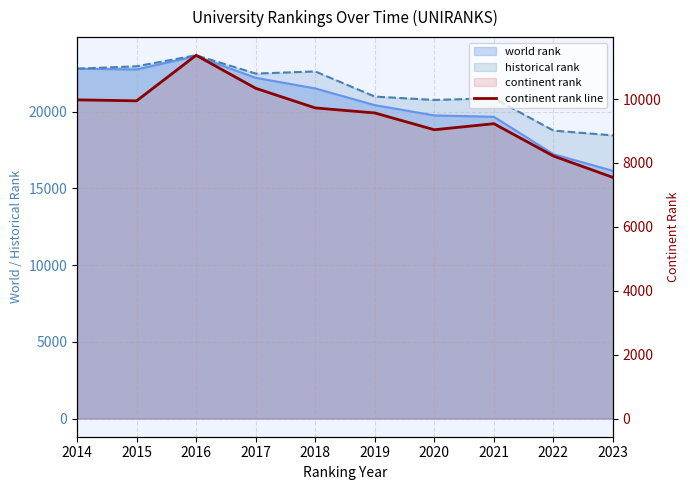

Which has a higher value, 2023 or 2022?

2022